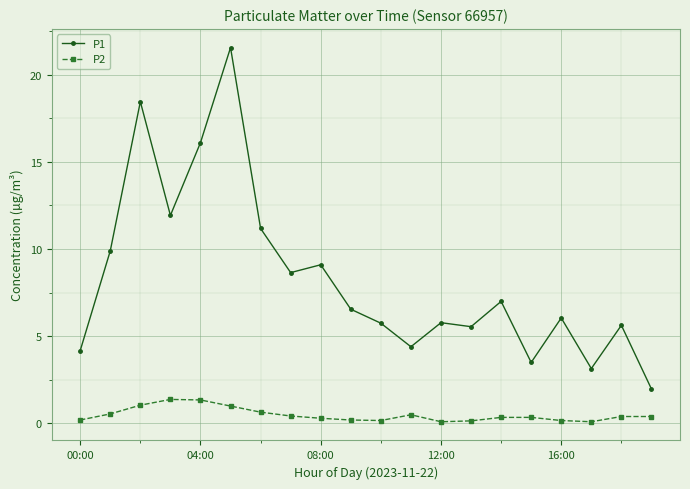

What is the lowest value of the P1 series?

2.0